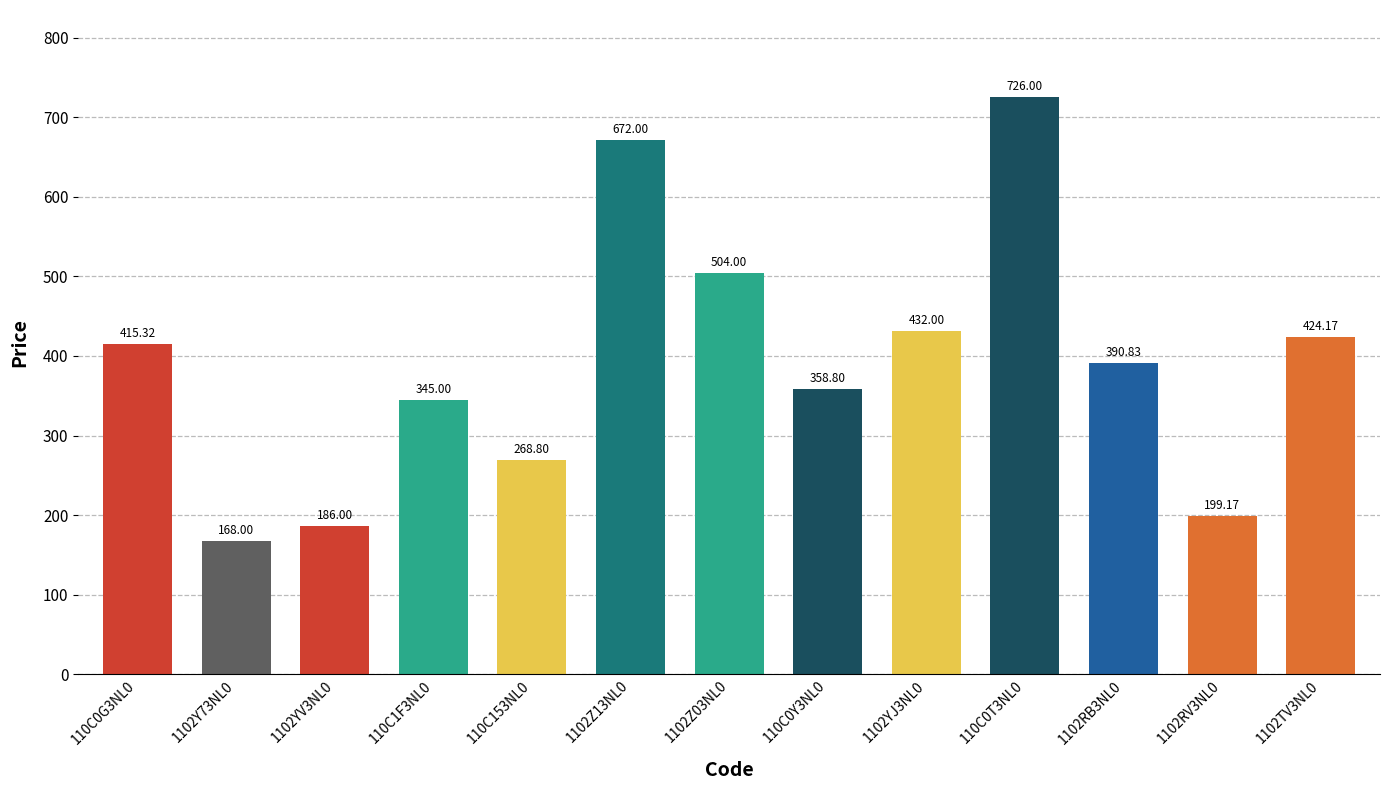

List the labels in order of value, largest first.

110C0T3NL0, 1102Z13NL0, 1102Z03NL0, 1102YJ3NL0, 1102TV3NL0, 110C0G3NL0, 1102RB3NL0, 110C0Y3NL0, 110C1F3NL0, 110C153NL0, 1102RV3NL0, 1102YV3NL0, 1102Y73NL0